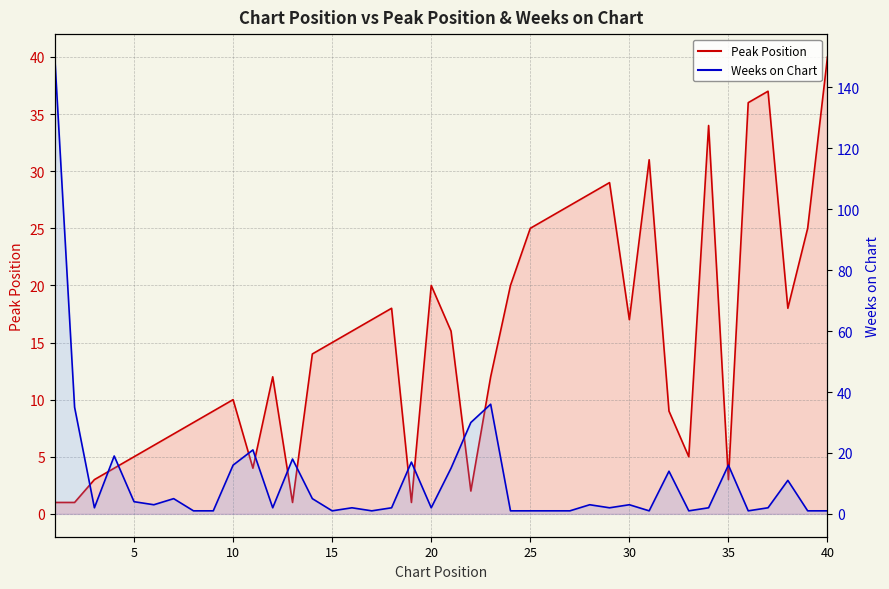

How many interior local peaks does the Peak Position series have?

8